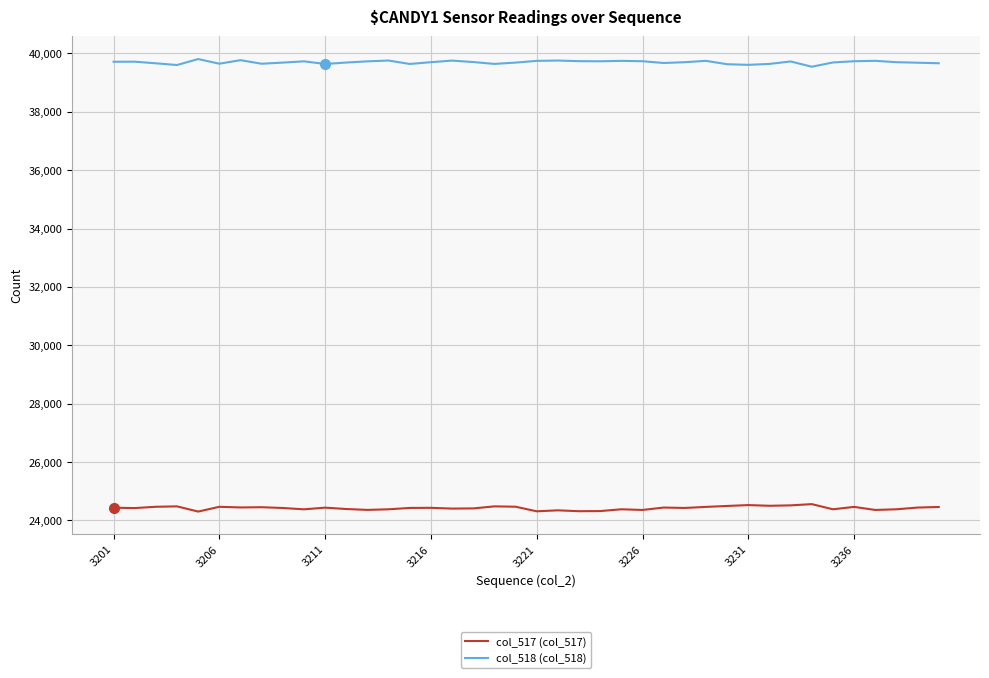

What is the greatest value displayed?

39807